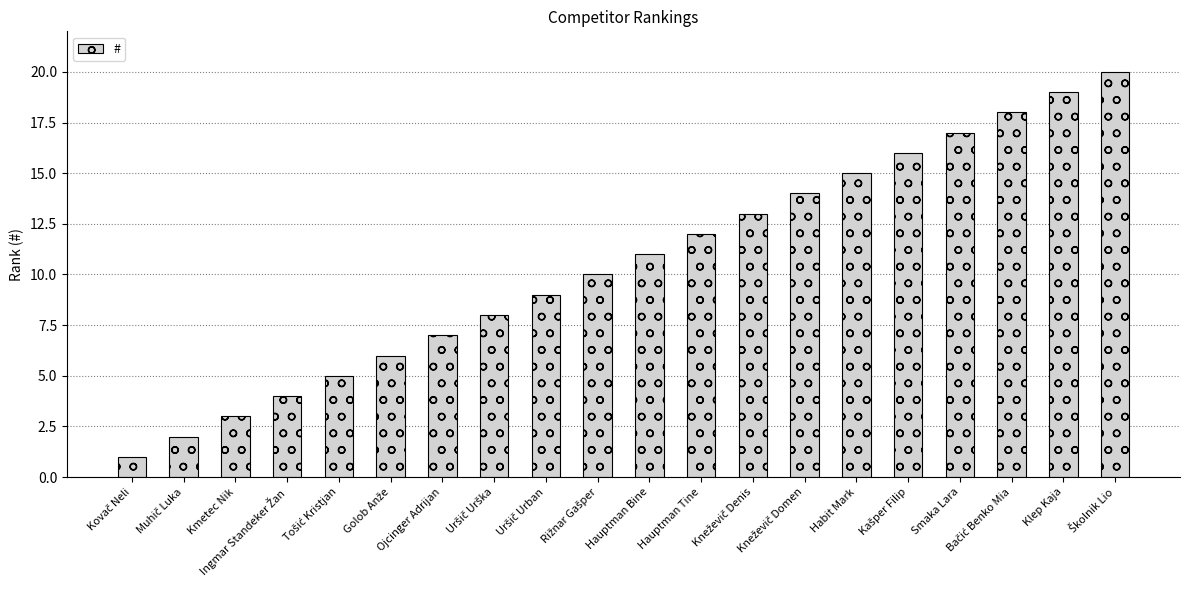

What is the difference between the second highest and minimum values?

18